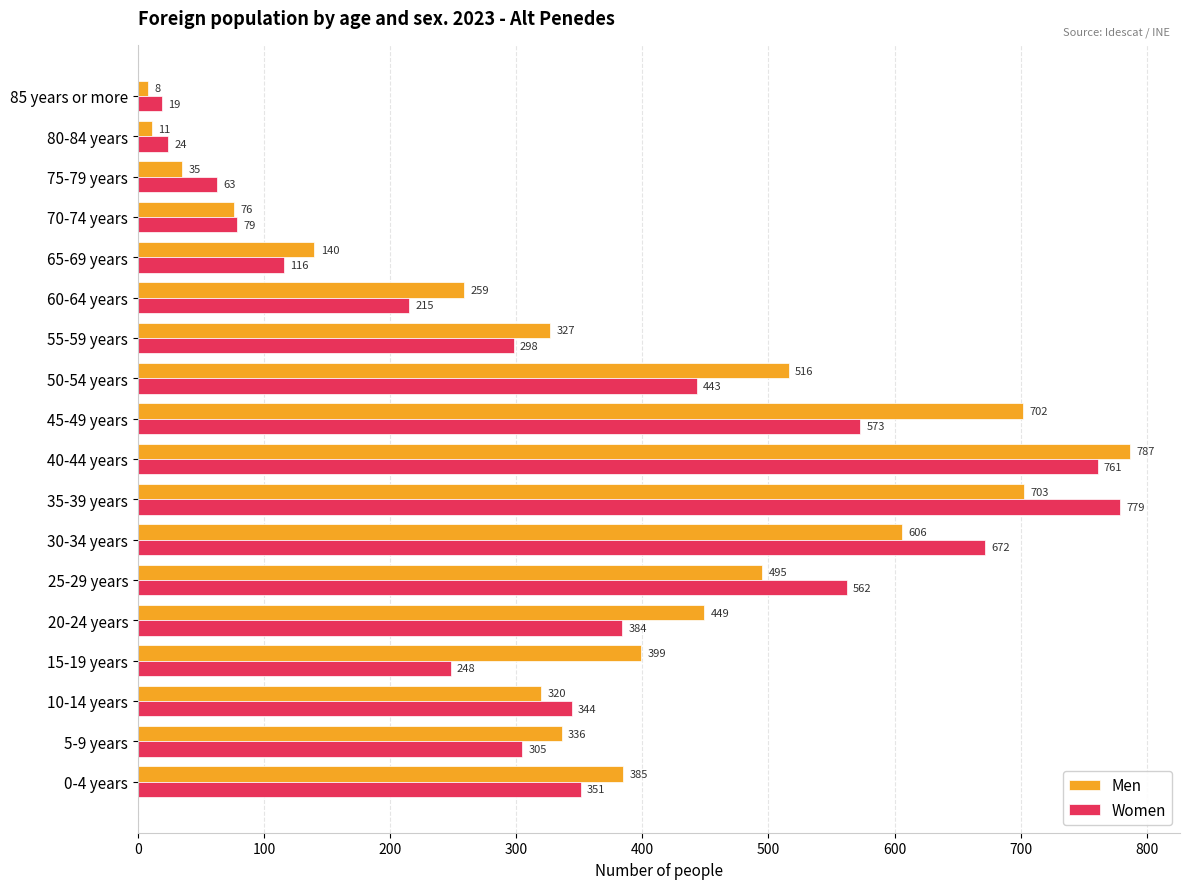

The Men series shows 161 at 0-4 years. True or false?

False